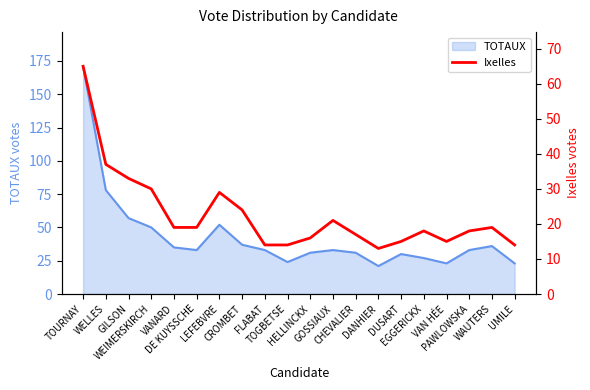

How many points are higher than both their immediate neighbors (excluding endpoints)?

4